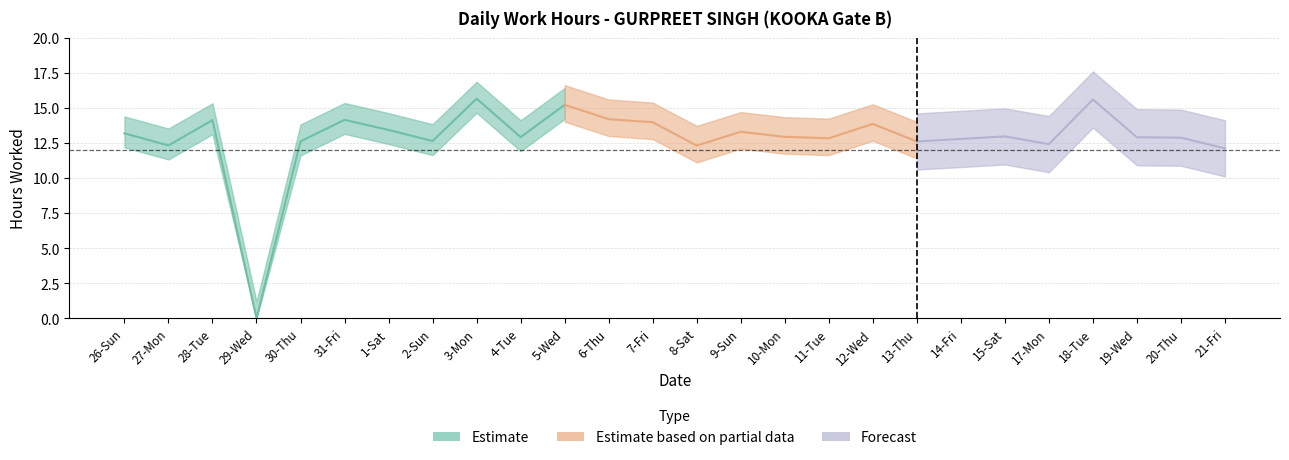

What is the approximate value at 6-Thu?

14.2